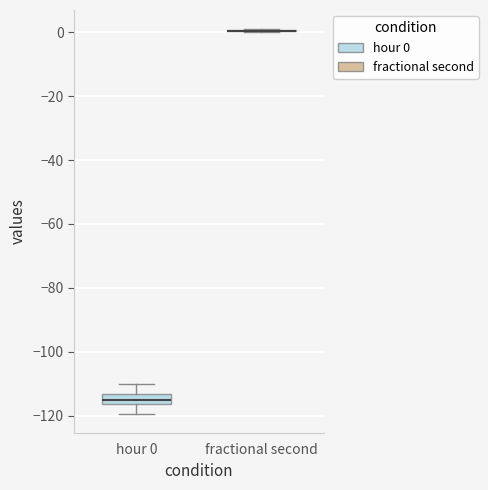

Reading left to right, transcribe this box plot: for each box, give where its median line is, the range the box spans, and where its two whiskers end, as read against the y-axis. The values are not printed on the chart, so give them approximately, as read against the axis.

hour 0: median -116 (just above the box's lower edge), box -116 to -114, whiskers -120 to -110
fractional second: box collapsed to a line at 0, whiskers 0 to 0